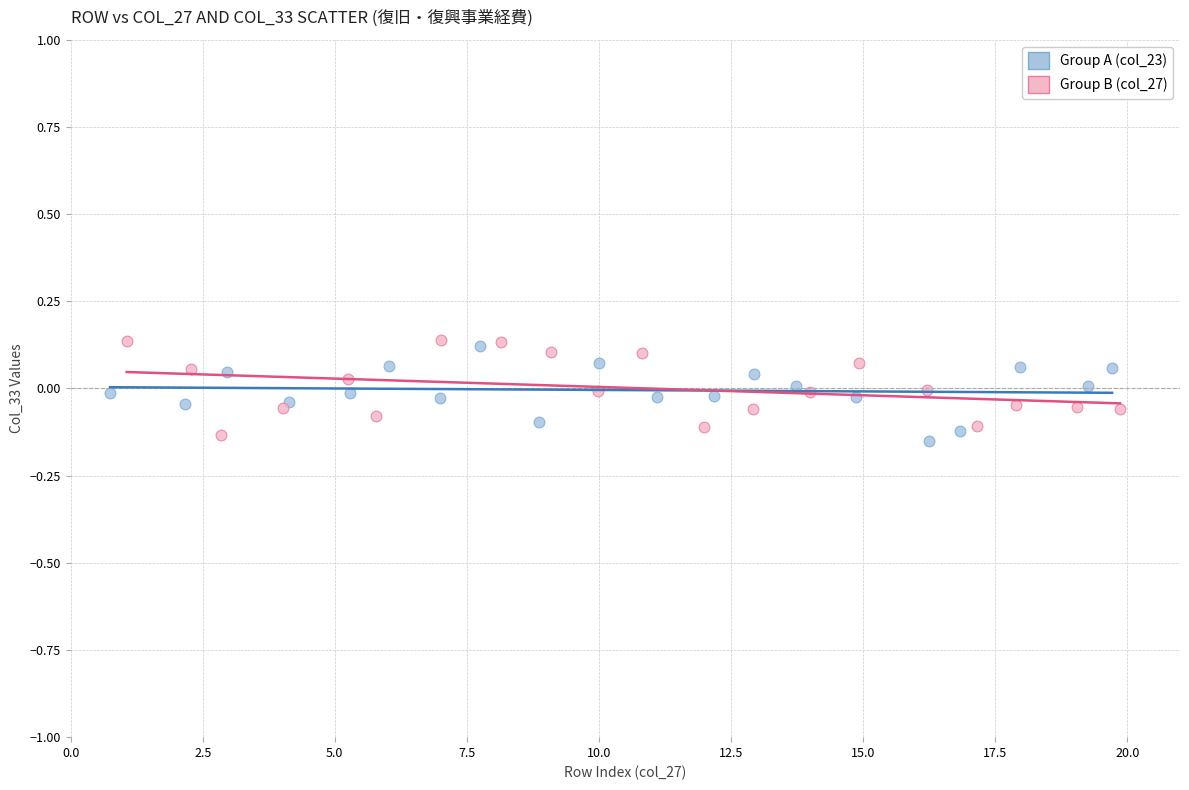

What are all the series names shown in the legend?

Group A (col_23), Group B (col_27)